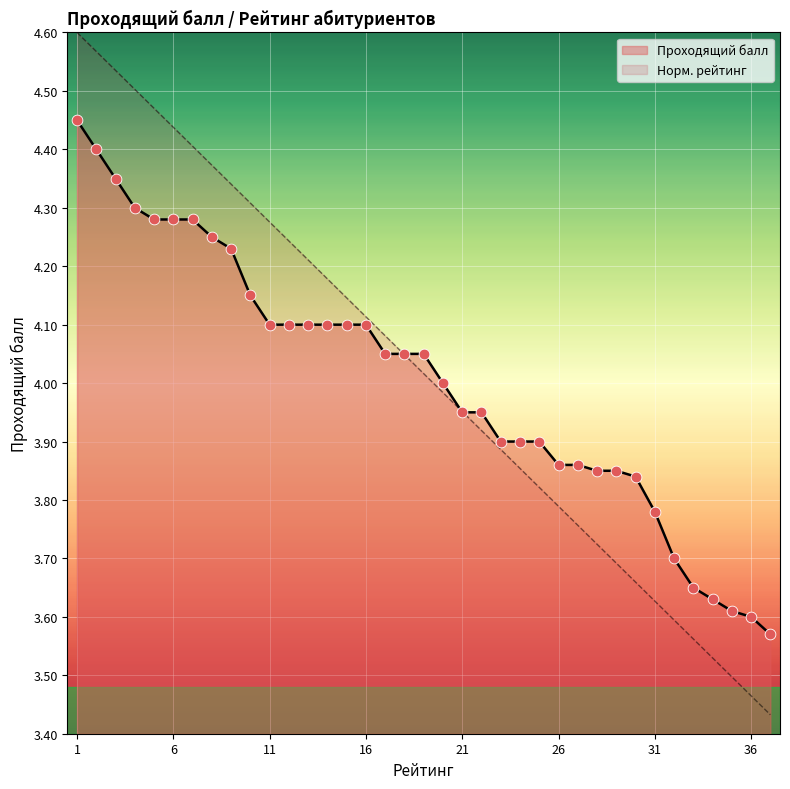

At how many categories does at least one series exceed 4?

19